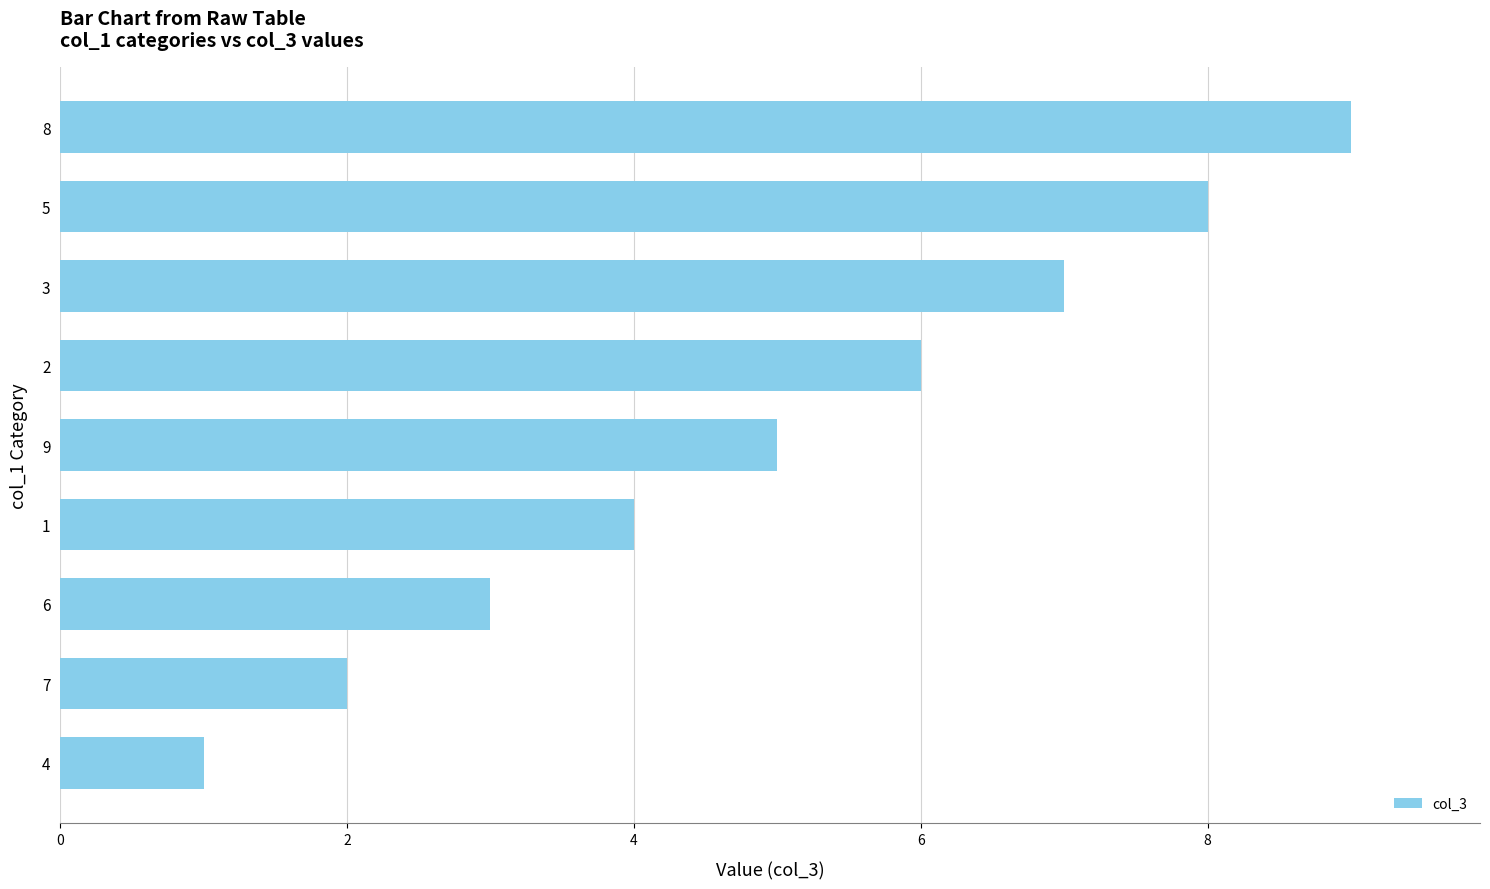

Where is the data nearest to the value 5?

9